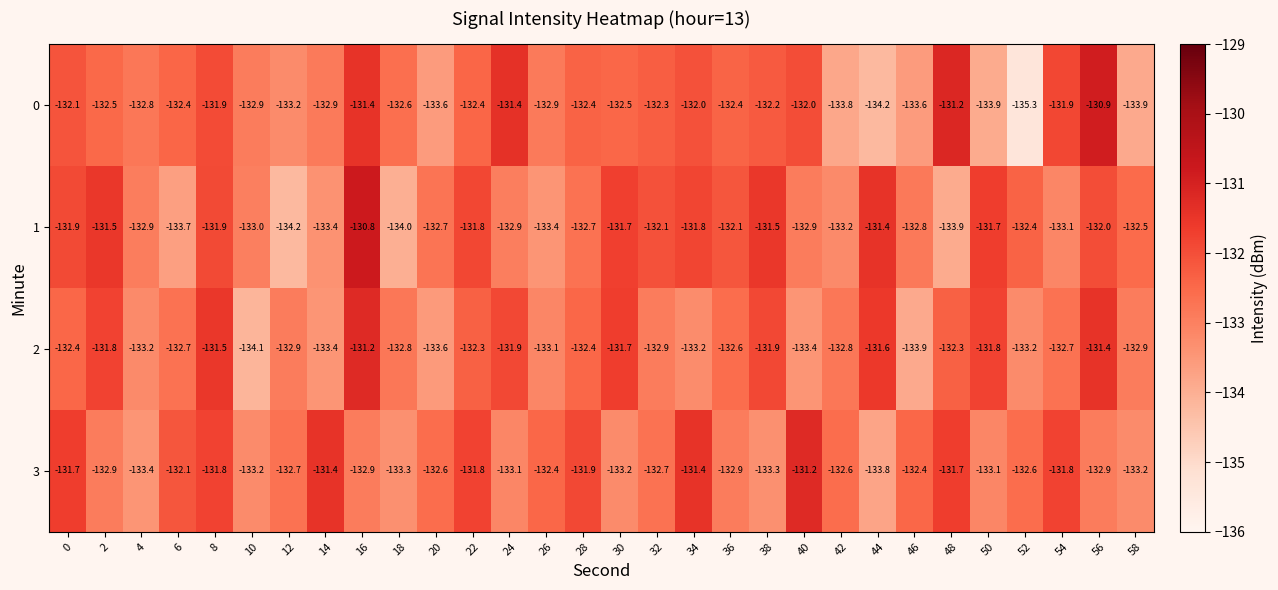

The 2 series shows -171.9 at 16. True or false?

False